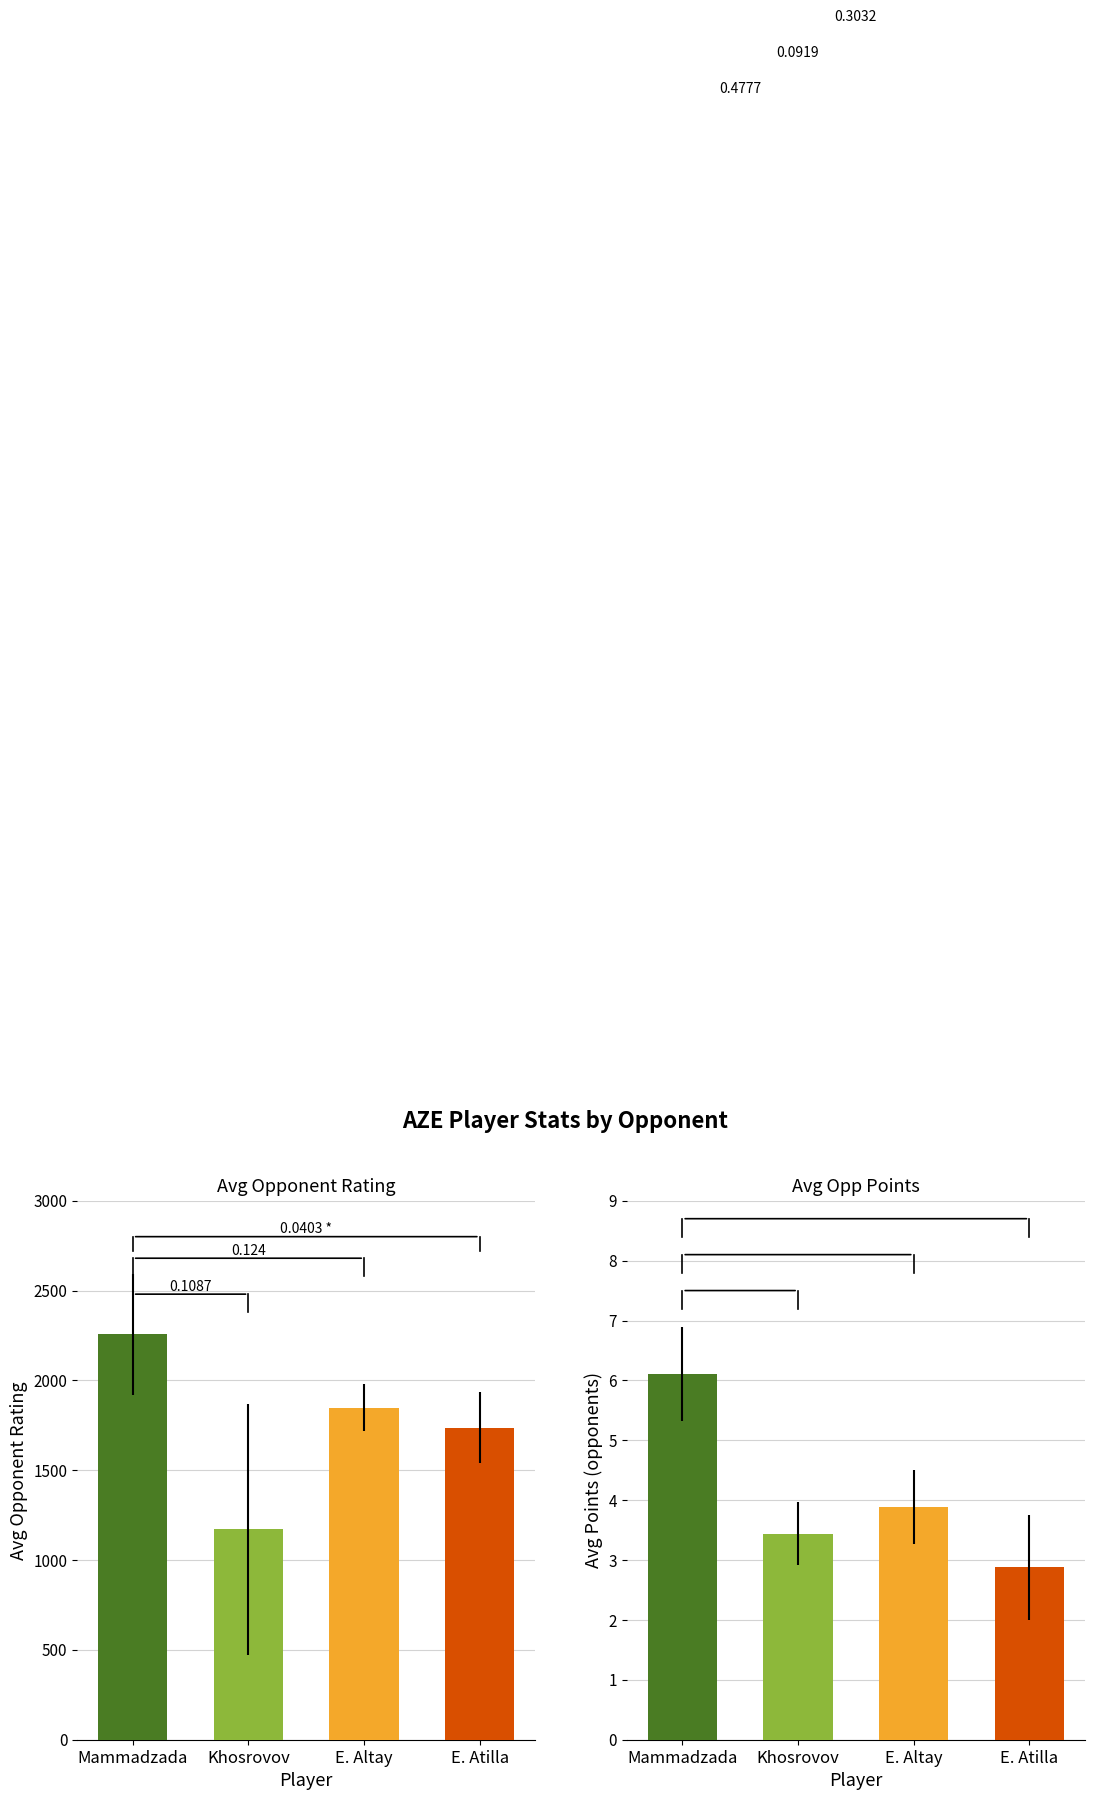

List the labels in order of value, smallest first.

Khosrovov, E. Atilla, E. Altay, Mammadzada